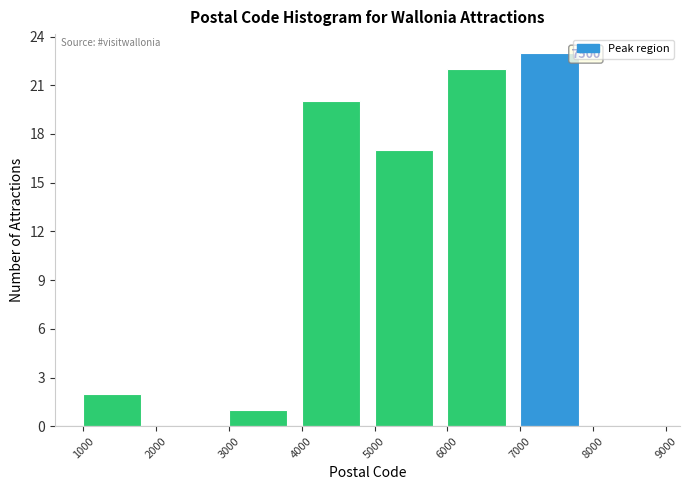

Over which range of the x-axis is the bar tallest?

7000 to 8000